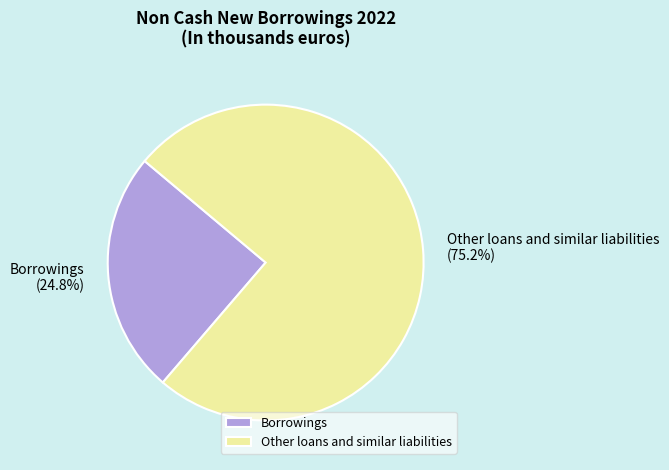

To the nearest percent, what is the difference between the largest and smallest slice percentages?

50%